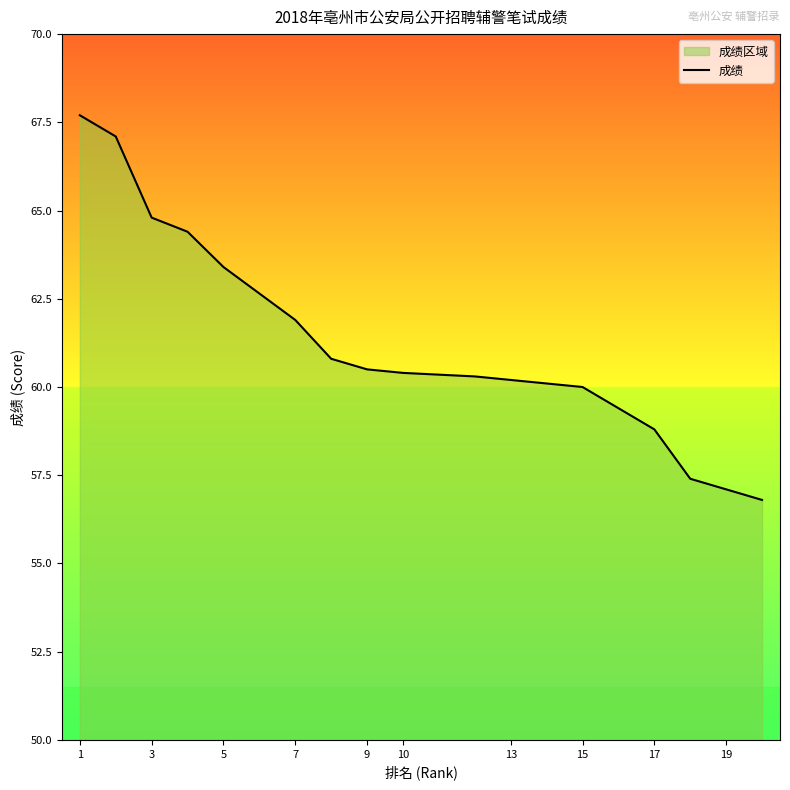

The chart shows a value of 23.6 at 17. True or false?

False